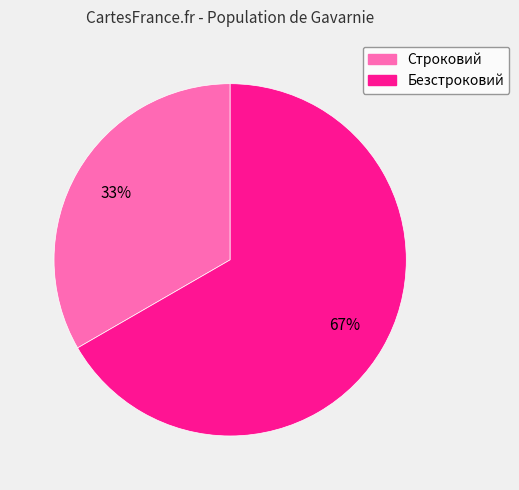

The Безстроковий slice represents 74% of the pie. True or false?

False